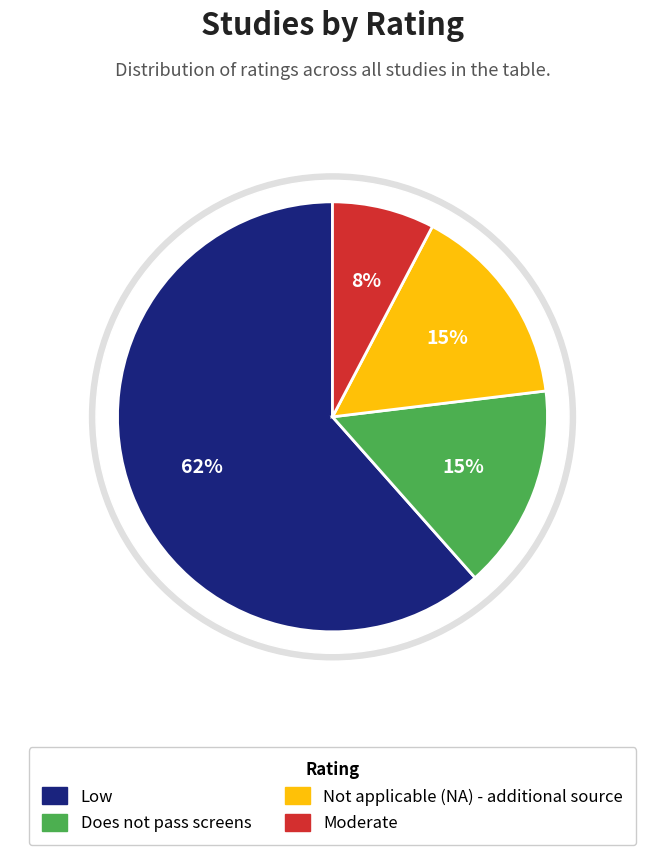

What is the total percentage of Moderate and Low?

69.2%